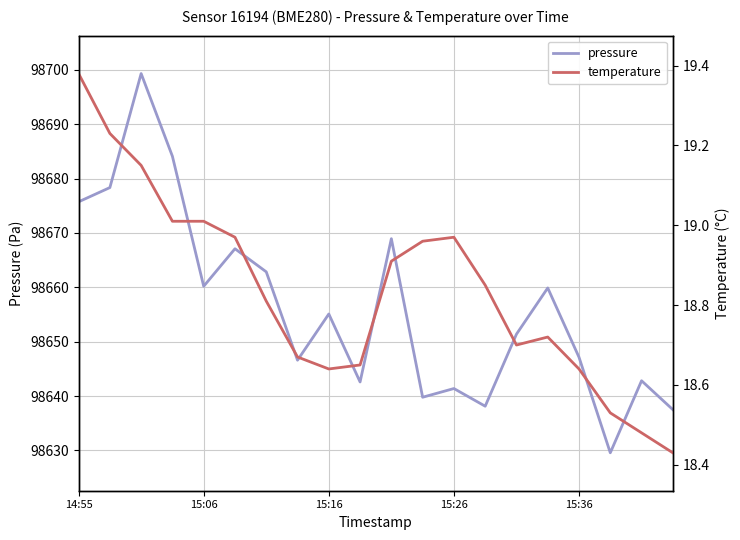

The value of pressure at 15:26 is 98641.4. True or false?

True